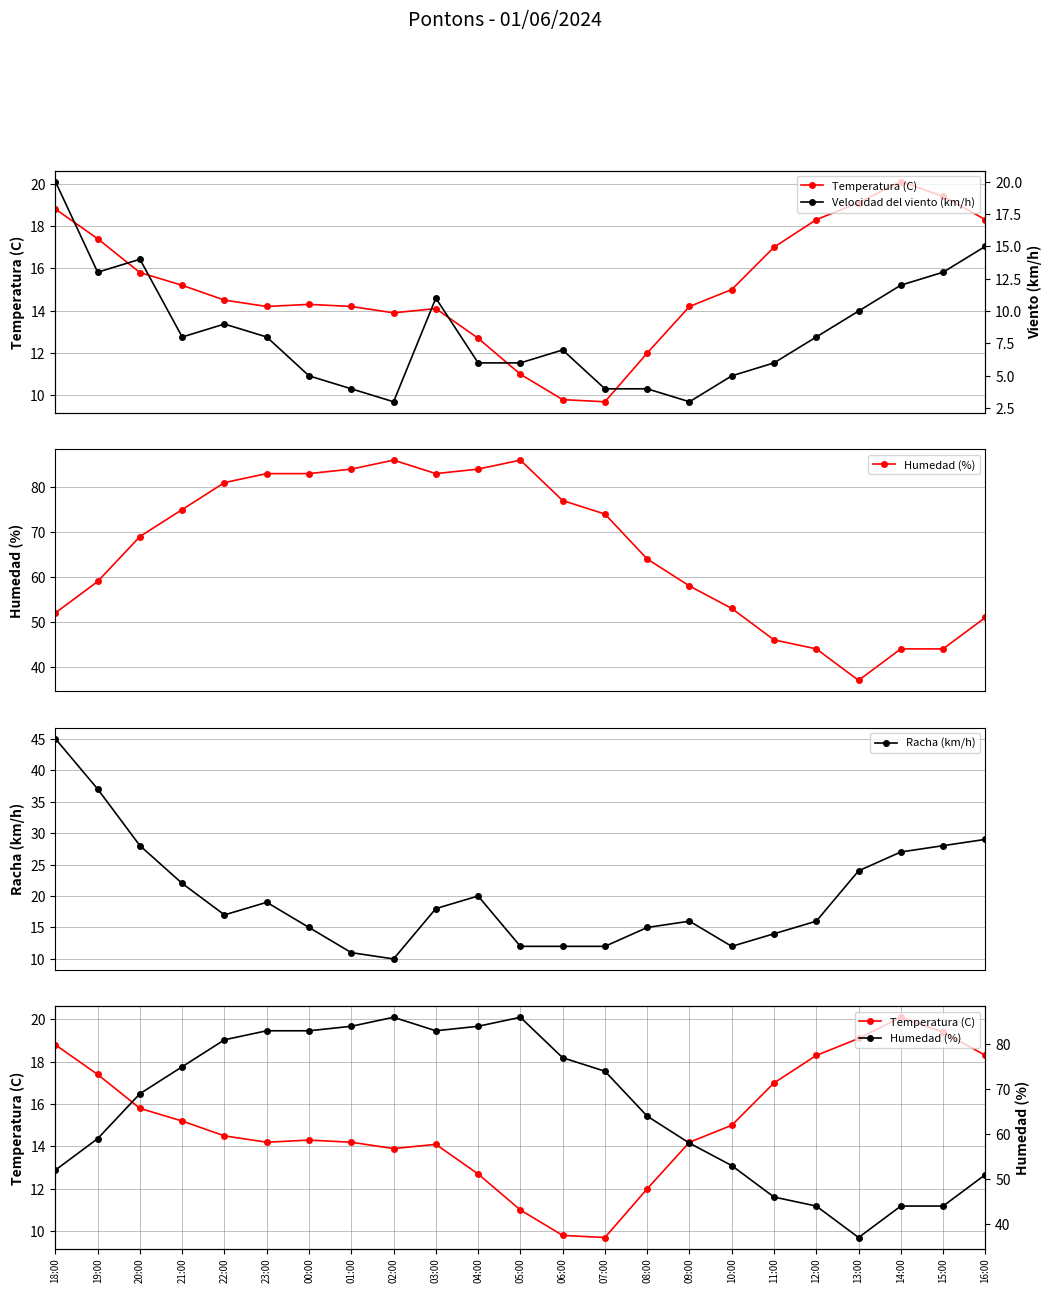

Which series has the largest range (max minus min)?

Humedad (%)